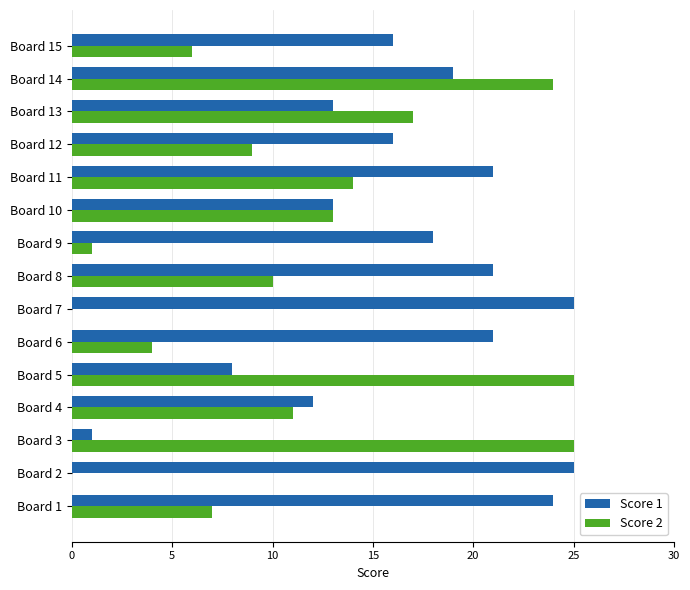

Which series changed the most between Board 5 and Board 6?

Score 2